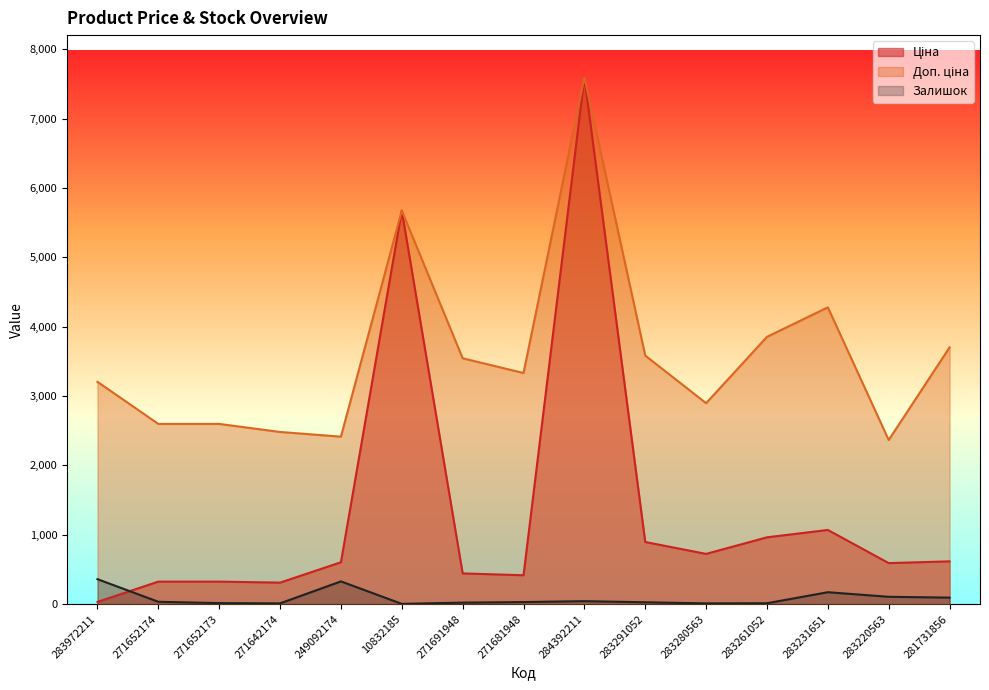

Reading left to right, extract all data points from this chart.

Ціна: 283972211=32.0	271652174=324.8	271652173=324.8	271642174=310.3	249092174=603.7	10832185=5673.8	271691948=443.1	271681948=416.6	284392211=7596.5	283291052=895.9	283280563=724.5	283261052=963.5	283231651=1069.8	283220563=591.6	281731856=617.0
Доп. ціна: 283972211=3205.0	271652174=2598.3	271652173=2598.3	271642174=2482.4	249092174=2414.8	10832185=5673.8	271691948=3545.0	271681948=3332.5	284392211=7596.5	283291052=3583.6	283280563=2897.8	283261052=3854.0	283231651=4279.1	283220563=2366.5	281731856=3701.9
Залишок: 283972211=360.0	271652174=34.0	271652173=15.0	271642174=11.0	249092174=328.0	10832185=4.0	271691948=22.0	271681948=30.0	284392211=43.0	283291052=27.0	283280563=11.0	283261052=13.0	283231651=172.0	283220563=106.0	281731856=94.0